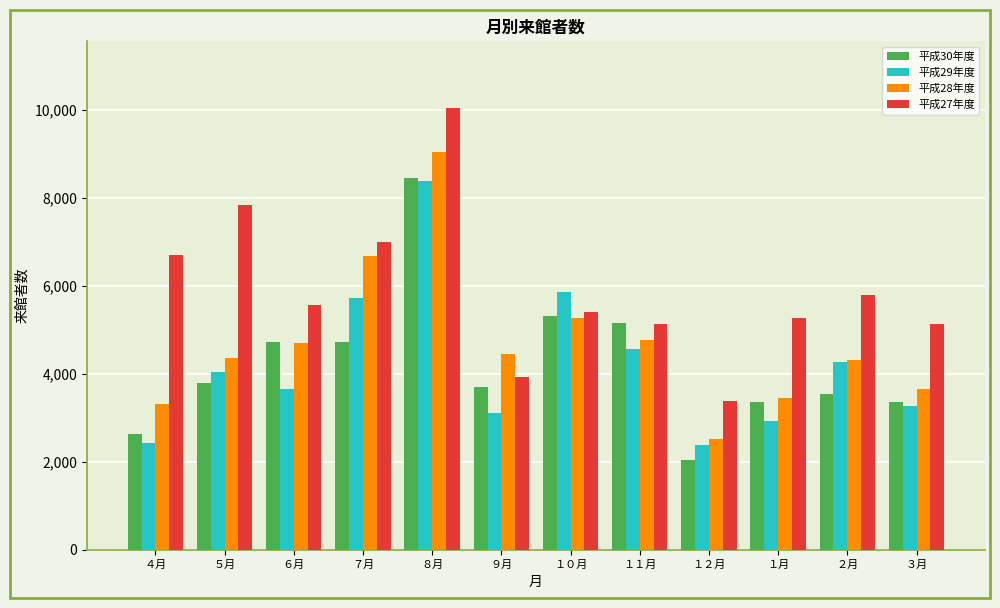

Are the bars horizontal?

No